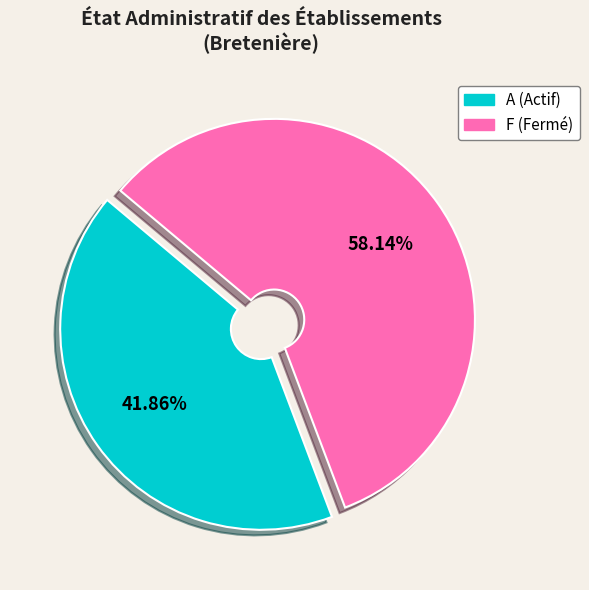

Is there any slice that represents more than half of the pie?

Yes